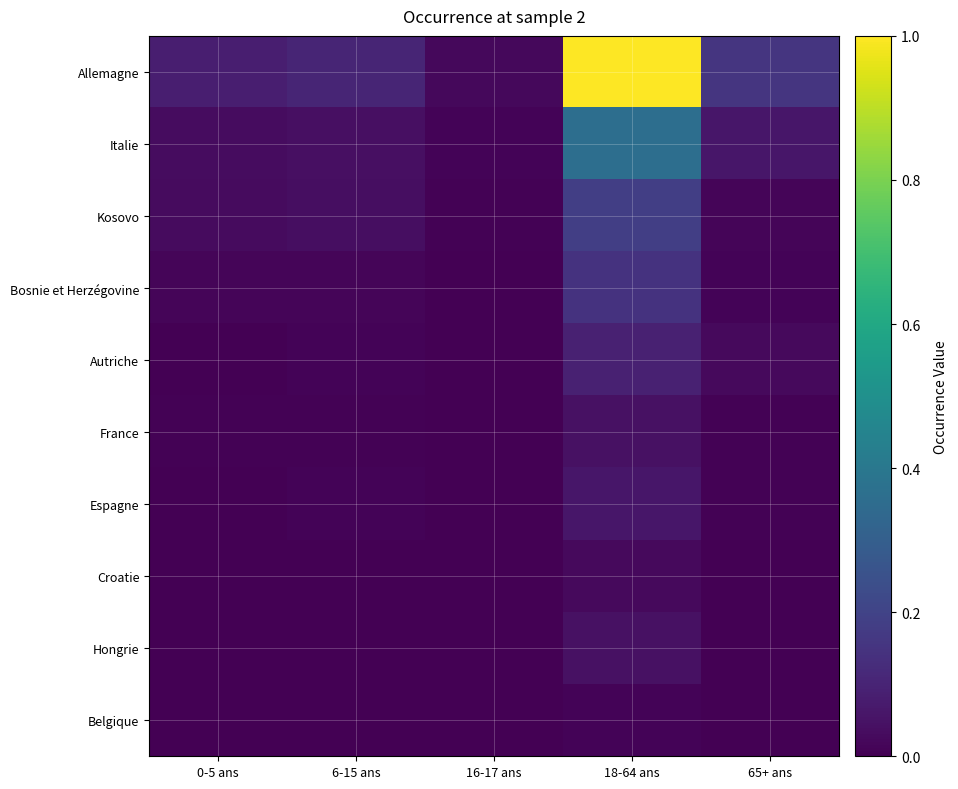

Reading left to right, list all the values displayed in this chart.

Allemagne: 0-5 ans=0.1	6-15 ans=0.1	16-17 ans=0.0	18-64 ans=1.0	65+ ans=0.2
Italie: 0-5 ans=0.0	6-15 ans=0.0	16-17 ans=0.0	18-64 ans=0.4	65+ ans=0.1
Kosovo: 0-5 ans=0.0	6-15 ans=0.0	16-17 ans=0.0	18-64 ans=0.2	65+ ans=0.0
Bosnie et Herzégovine: 0-5 ans=0.0	6-15 ans=0.0	16-17 ans=0.0	18-64 ans=0.1	65+ ans=0.0
Autriche: 0-5 ans=0.0	6-15 ans=0.0	16-17 ans=0.0	18-64 ans=0.1	65+ ans=0.0
France: 0-5 ans=0.0	6-15 ans=0.0	16-17 ans=0.0	18-64 ans=0.0	65+ ans=0.0
Espagne: 0-5 ans=0.0	6-15 ans=0.0	16-17 ans=0.0	18-64 ans=0.1	65+ ans=0.0
Croatie: 0-5 ans=0.0	6-15 ans=0.0	16-17 ans=0.0	18-64 ans=0.0	65+ ans=0.0
Hongrie: 0-5 ans=0.0	6-15 ans=0.0	16-17 ans=0.0	18-64 ans=0.0	65+ ans=0.0
Belgique: 0-5 ans=0.0	6-15 ans=0.0	16-17 ans=0.0	18-64 ans=0.0	65+ ans=0.0